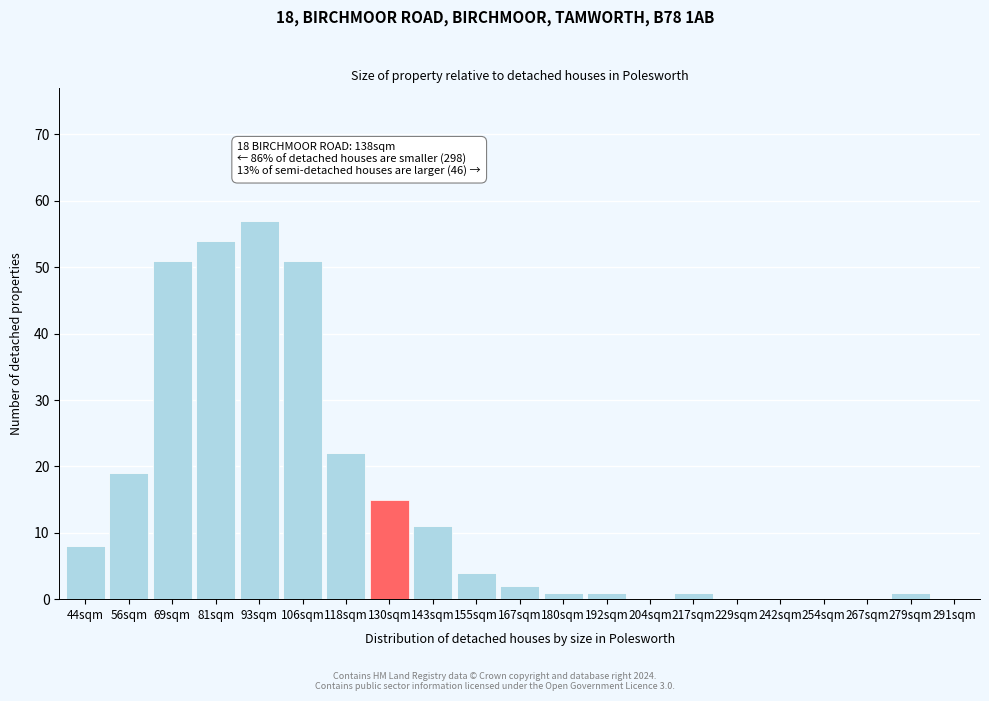

Reading right to left, transcribe all the data shown in this chart.

291sqm=0	279sqm=1	267sqm=0	254sqm=0	242sqm=0	229sqm=0	217sqm=1	204sqm=0	192sqm=1	180sqm=1	167sqm=2	155sqm=4	143sqm=11	130sqm=15	118sqm=22	106sqm=51	93sqm=57	81sqm=54	69sqm=51	56sqm=19	44sqm=8